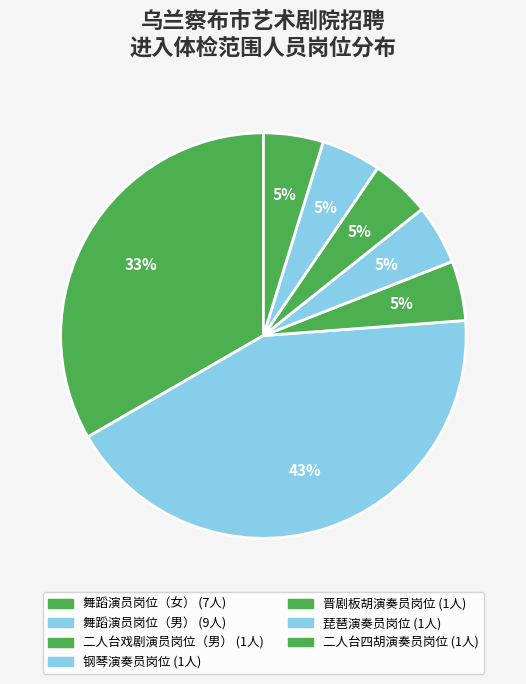

How many segments does this pie chart have?

7